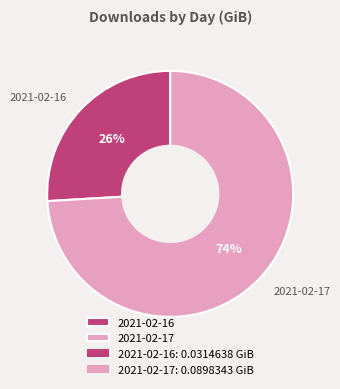

How many slices are in this pie chart?

2